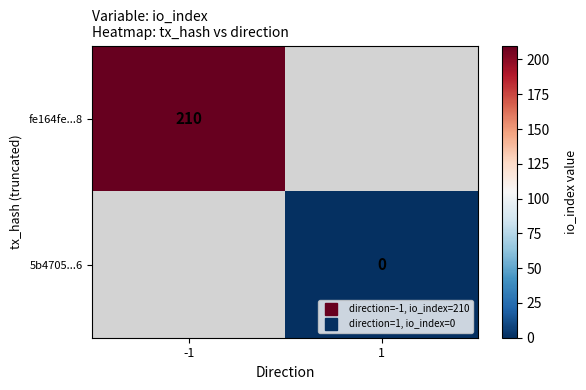

Count the number of categories in the chart.

2